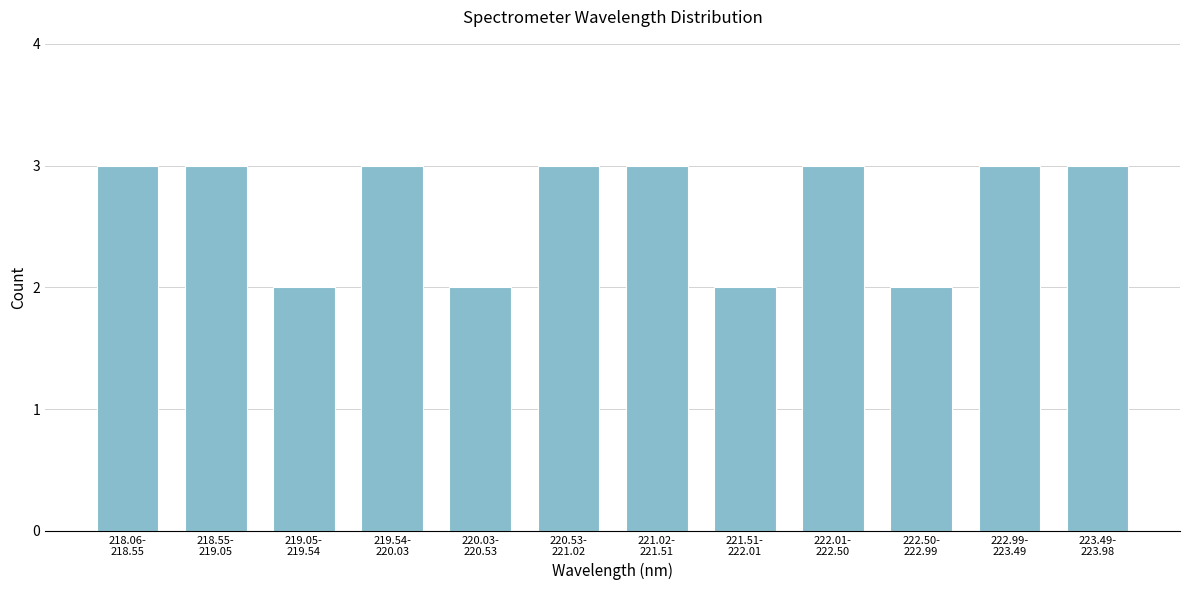

Reading left to right, extract all data points from this chart.

3	3	2	3	2	3	3	2	3	2	3	3